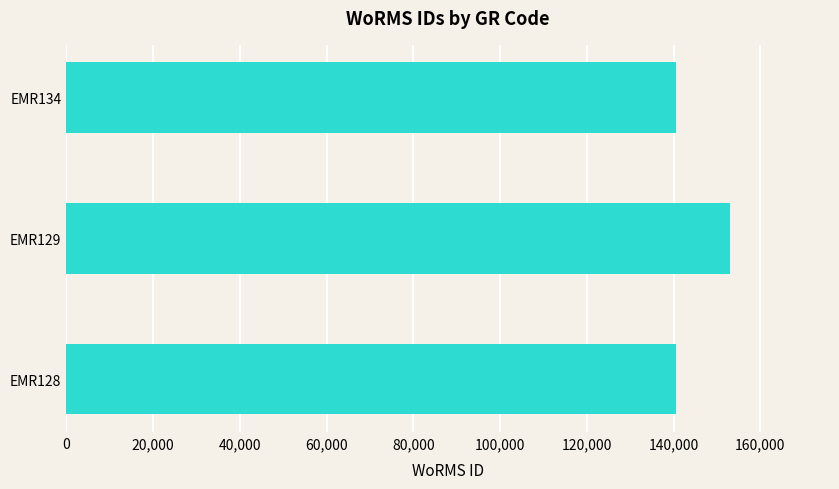

Between EMR128 and EMR129, which is larger?

EMR129